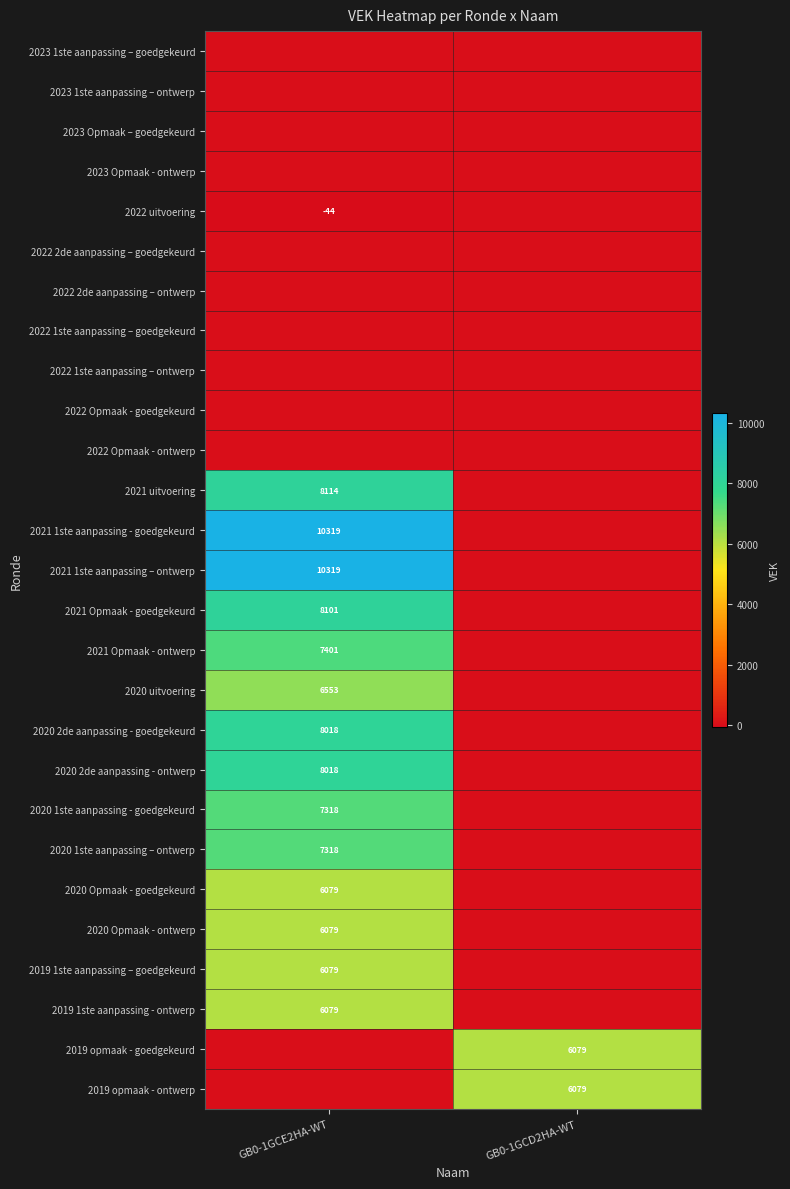

True or false: 2020 2de aanpassing - ontwerp has a value of 8018 at GB0-1GCE2HA-WT.

True